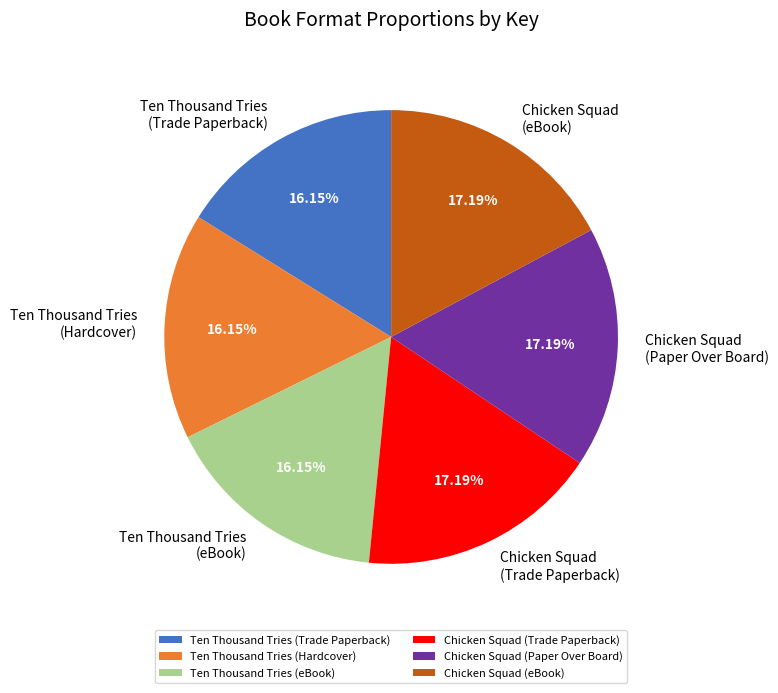

What is the ratio of the value at Chicken Squad (Paper Over Board) to the value at Chicken Squad (eBook)?

1.0